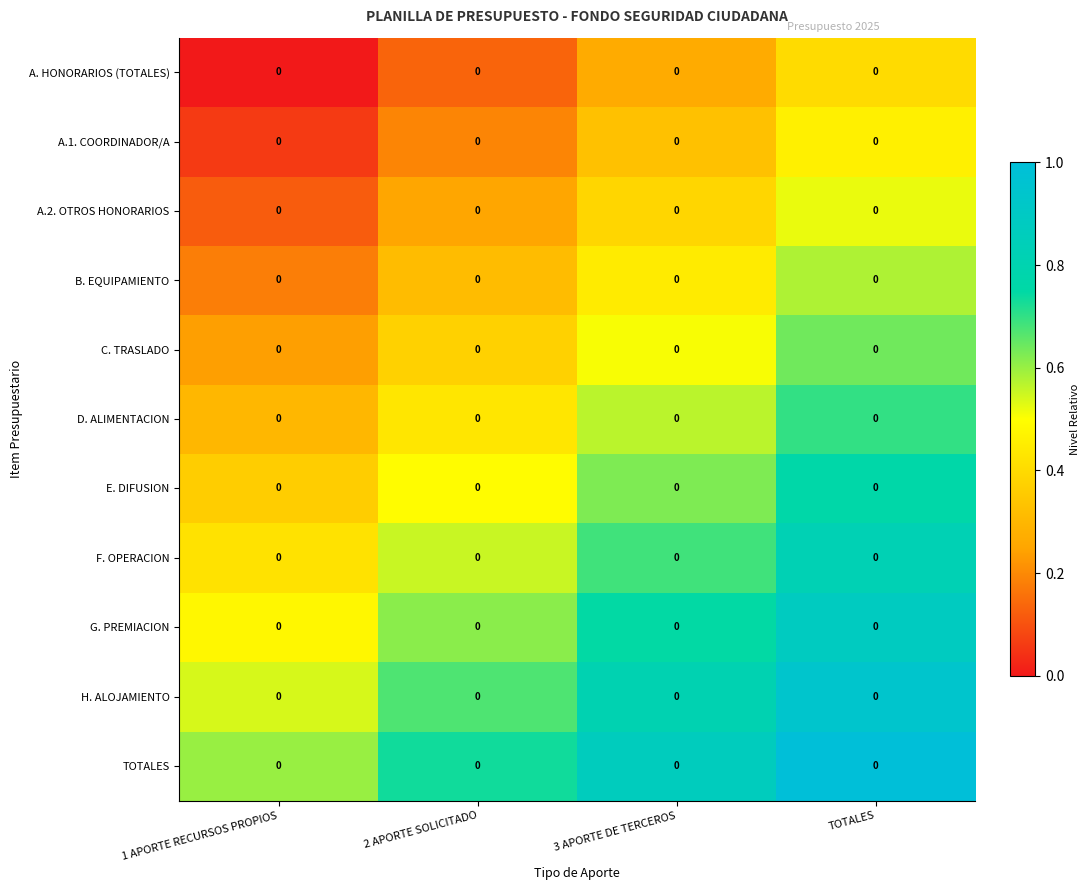

What is the sum of all H. ALOJAMIENTO values?

3.0